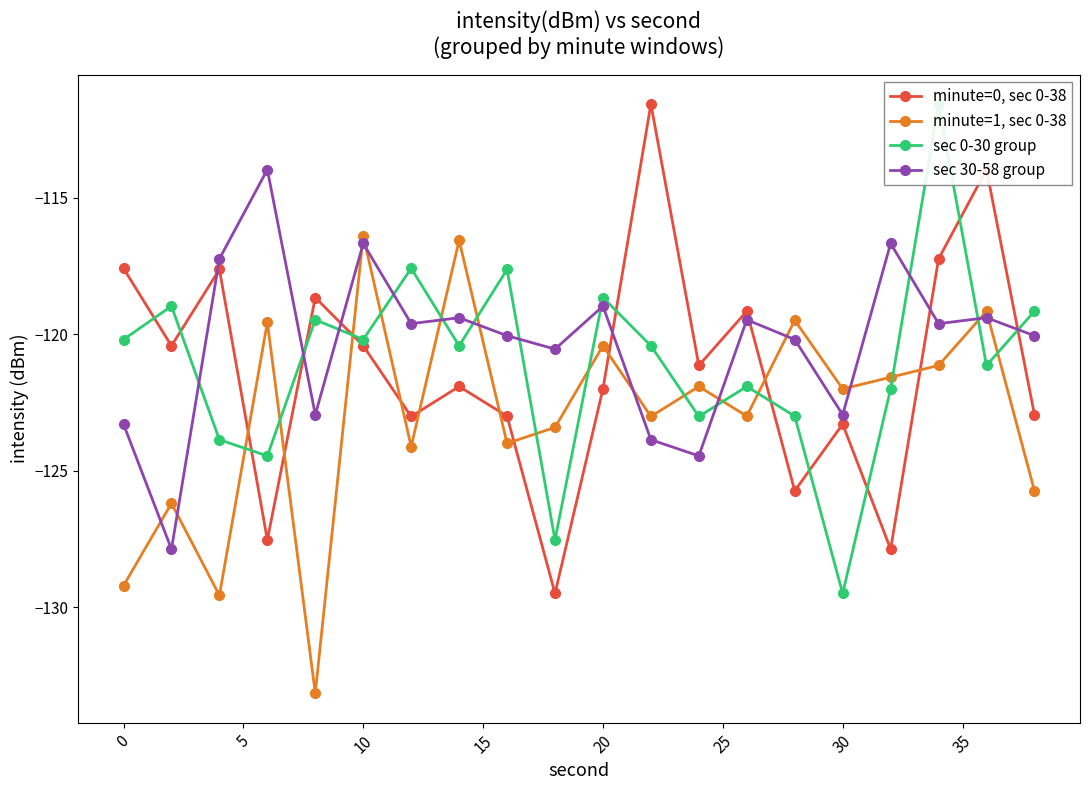

Reading right to left, extract all data points from this chart.

minute=0, sec 0-38: -123.0	-114.0	-117.2	-127.9	-123.3	-125.7	-119.2	-121.1	-111.6	-122.0	-129.5	-123.0	-121.9	-123.0	-120.4	-118.7	-127.5	-117.6	-120.4	-117.6
minute=1, sec 0-38: -125.7	-119.2	-121.1	-121.6	-122.0	-119.5	-123.0	-121.9	-123.0	-120.4	-123.4	-124.0	-116.6	-124.1	-116.4	-133.1	-119.6	-129.6	-126.2	-129.2
sec 0-30 group: -119.2	-121.1	-111.6	-122.0	-129.5	-123.0	-121.9	-123.0	-120.4	-118.7	-127.5	-117.6	-120.4	-117.6	-120.2	-119.5	-124.5	-123.9	-119.0	-120.2
sec 30-58 group: -120.1	-119.4	-119.6	-116.7	-123.0	-120.2	-119.5	-124.5	-123.9	-119.0	-120.5	-120.1	-119.4	-119.6	-116.7	-123.0	-114.0	-117.2	-127.9	-123.3